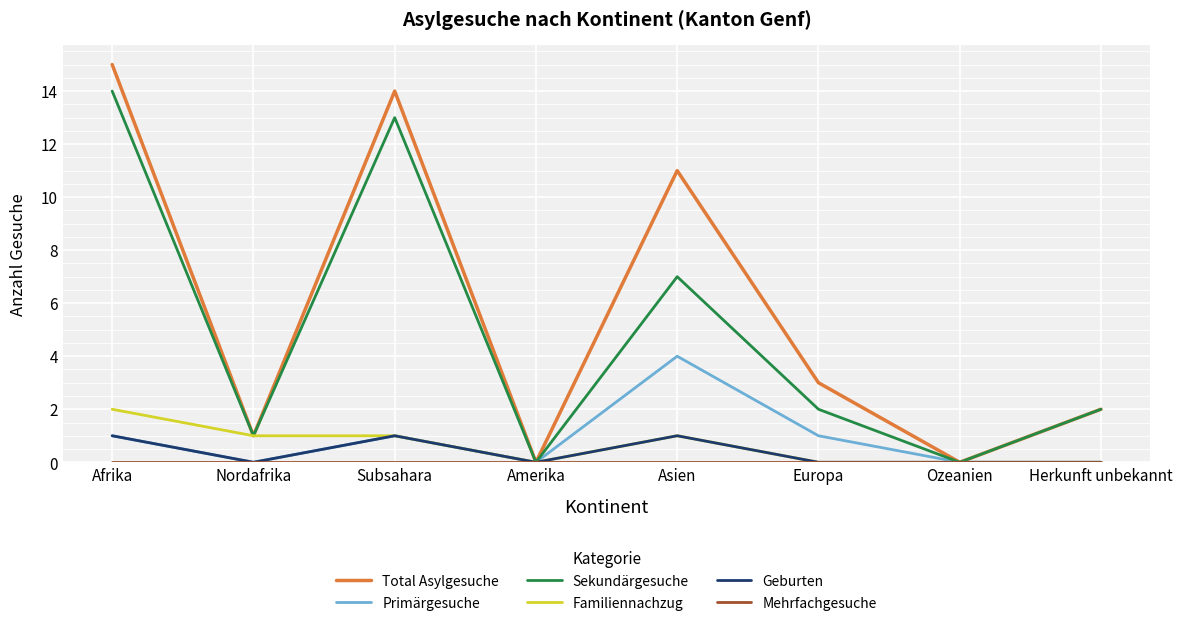

What value does the Primärgesuche series have at Afrika?

1